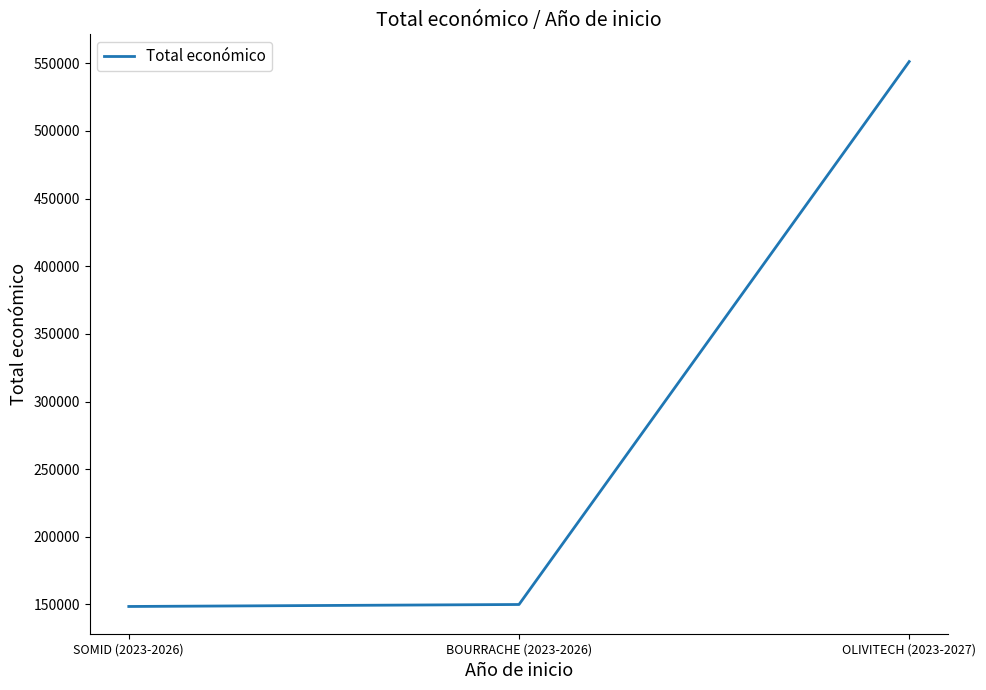

Is it true that the value at SOMID (2023-2026) is 229115?

False